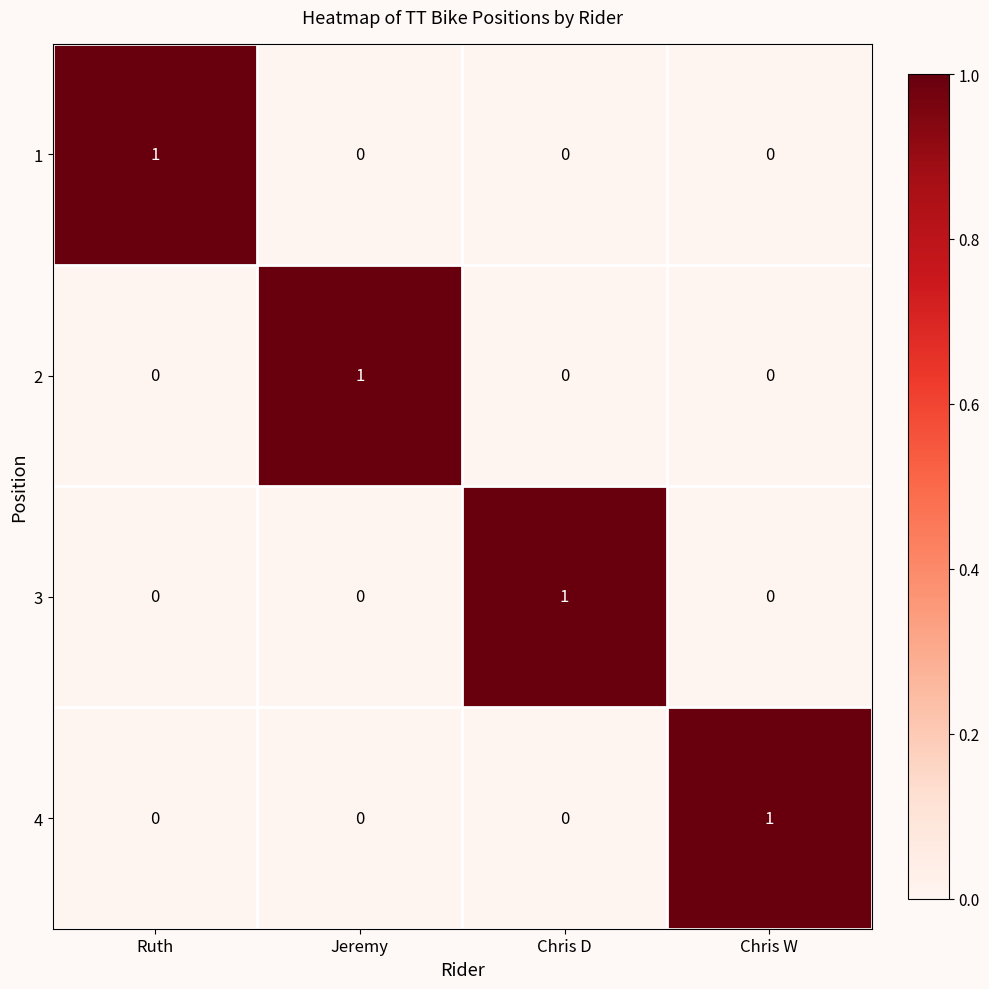

How many 3 values are between 0 and 1?

4